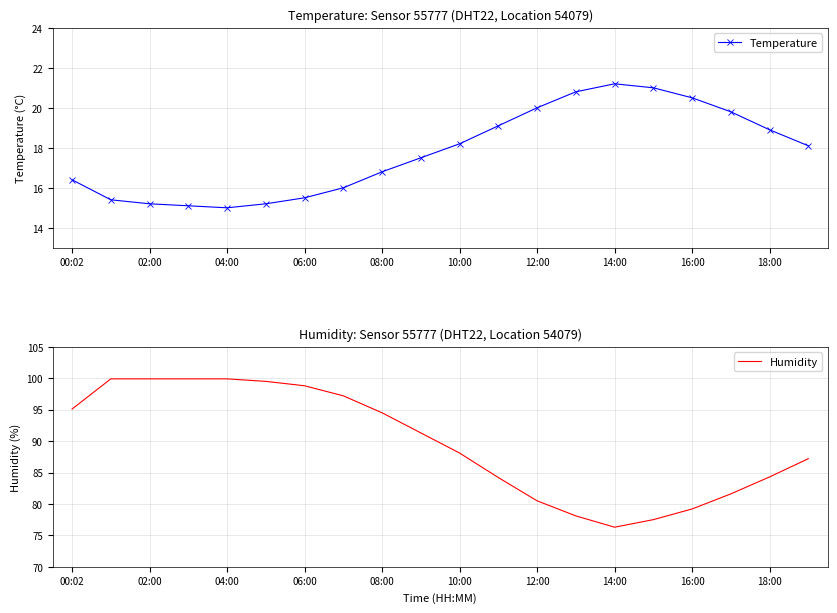

True or false: Temperature and Humidity cross at least once.

False